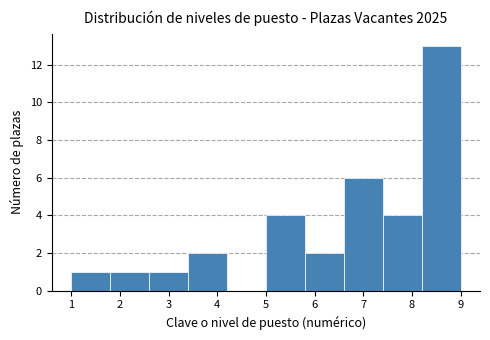

Which range on the x-axis has the tallest bar?

8.2 to 9.0